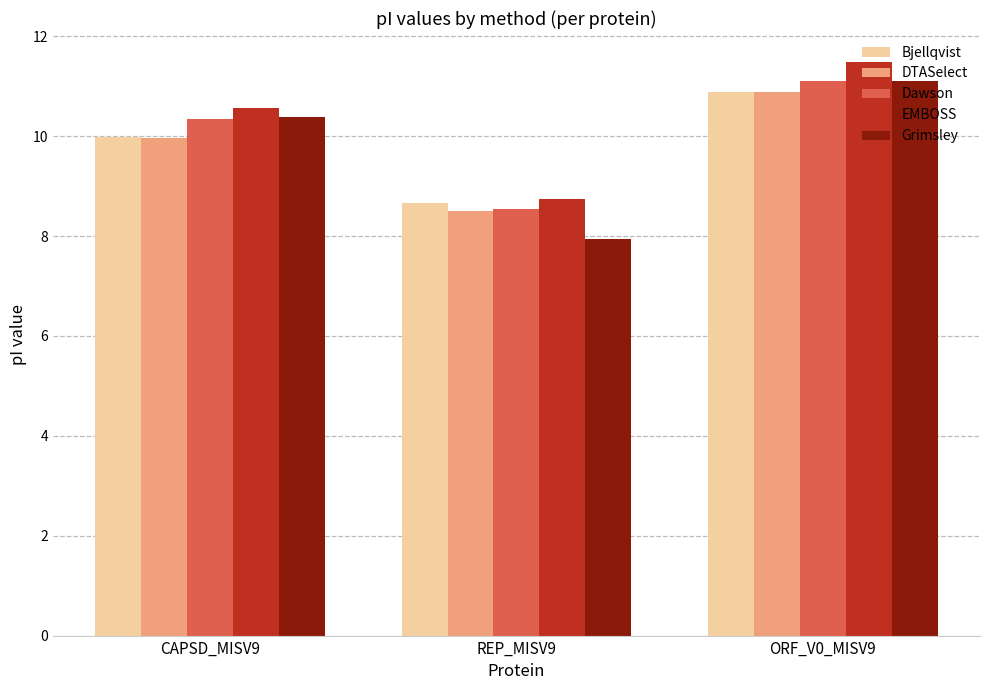

How many data points in Dawson are less than 10?

1